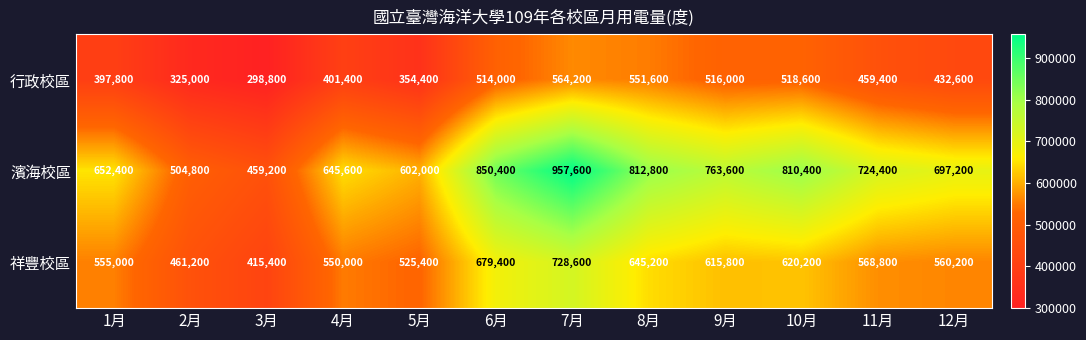

What is the maximum value shown in the chart?

957600